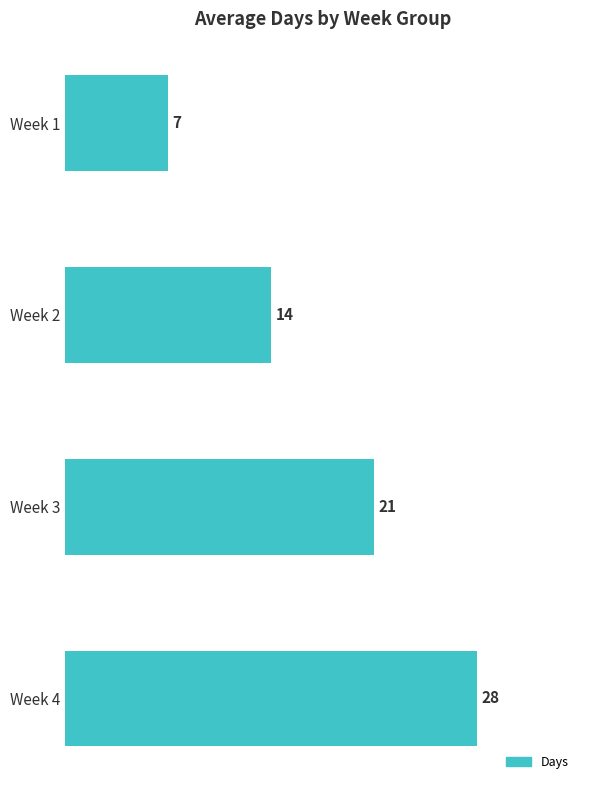

What is the change in value from Week 3 to Week 4?

+7